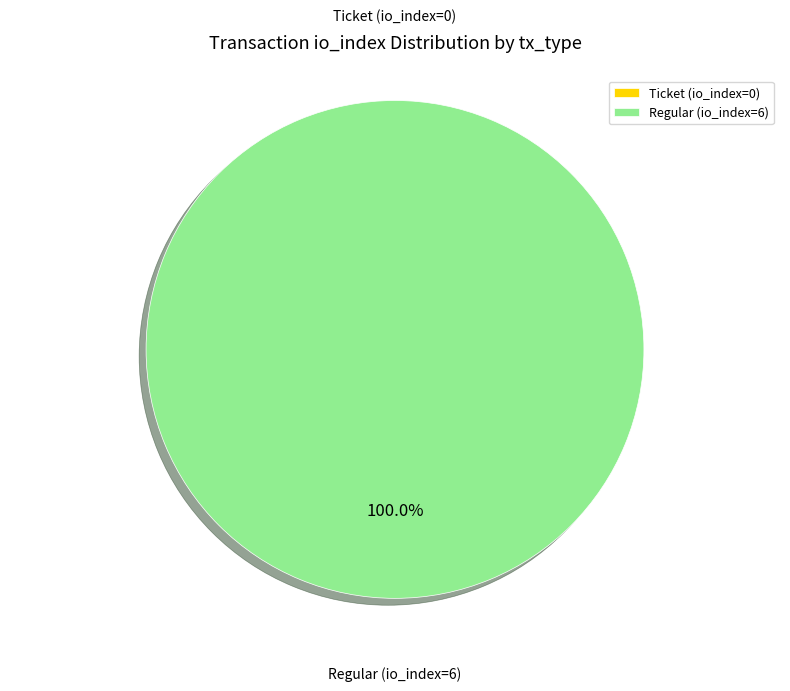

How many segments does this pie chart have?

2